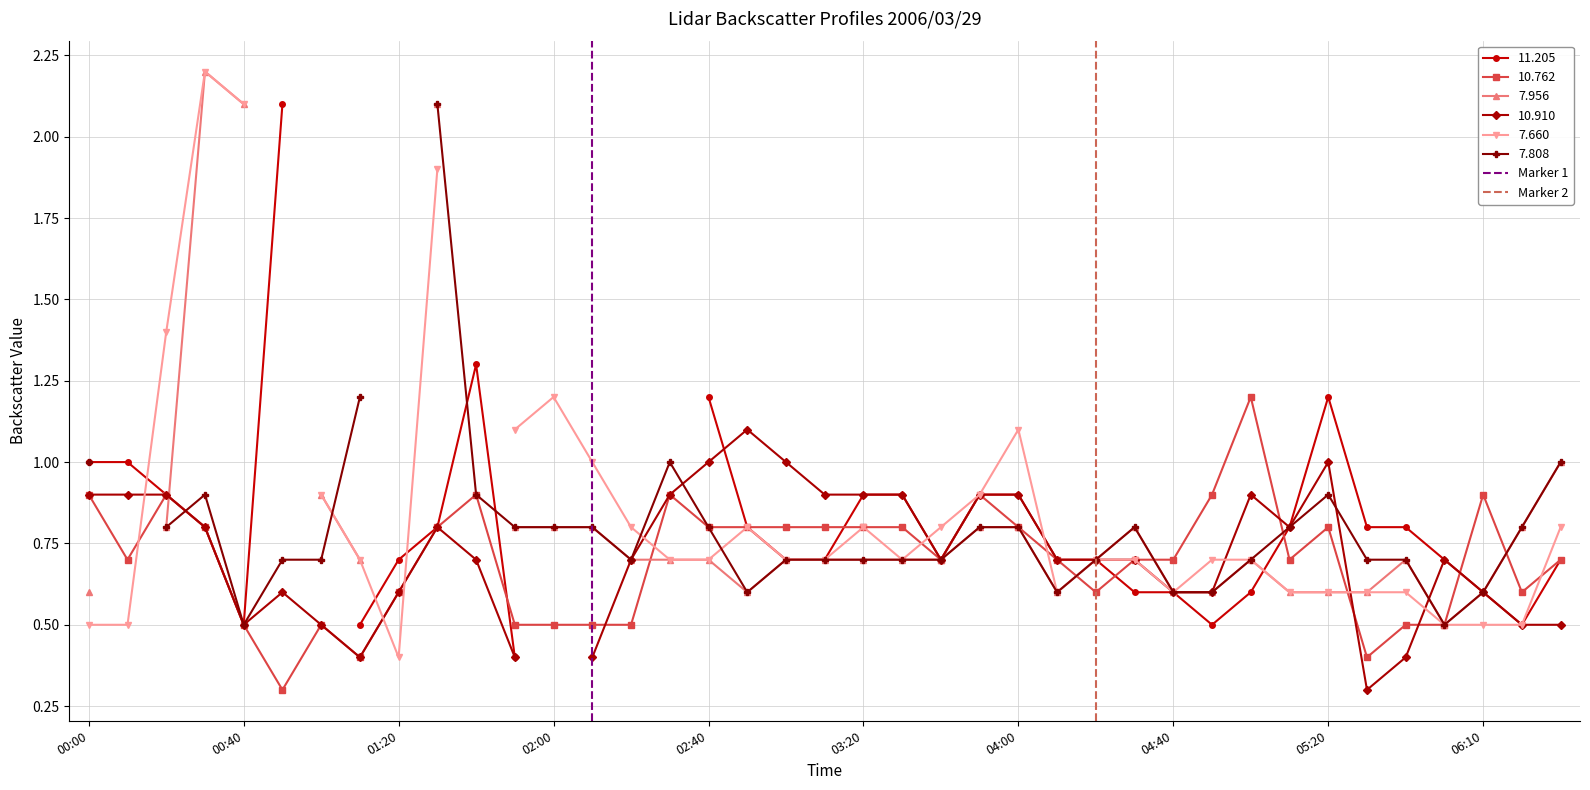

Is this an area chart (filled region under the line)?

No